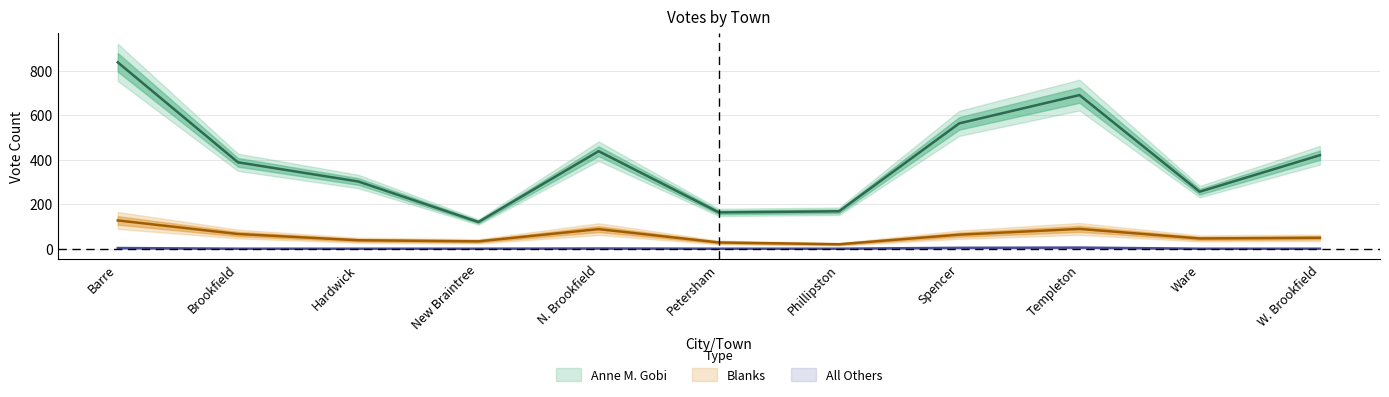

What value does the Anne M. Gobi series have at Petersham, to the nearest 100?

200